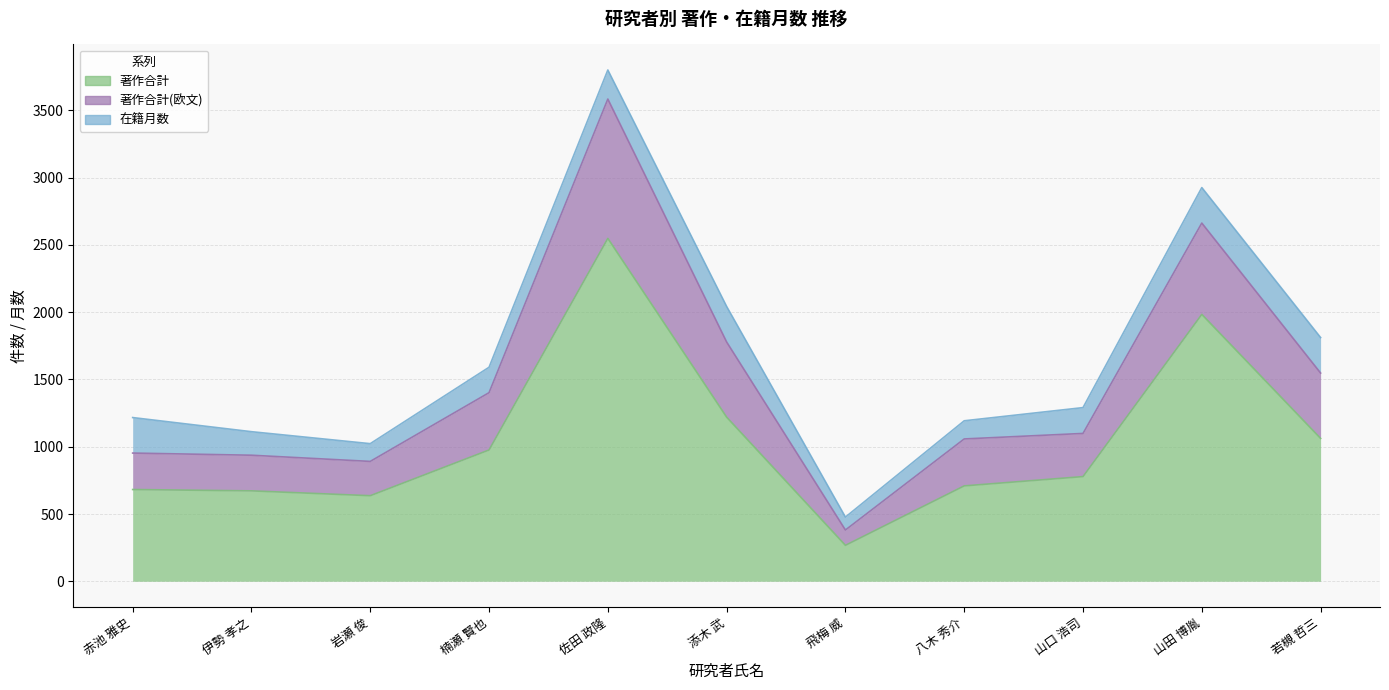

Count the number of categories in the chart.

11